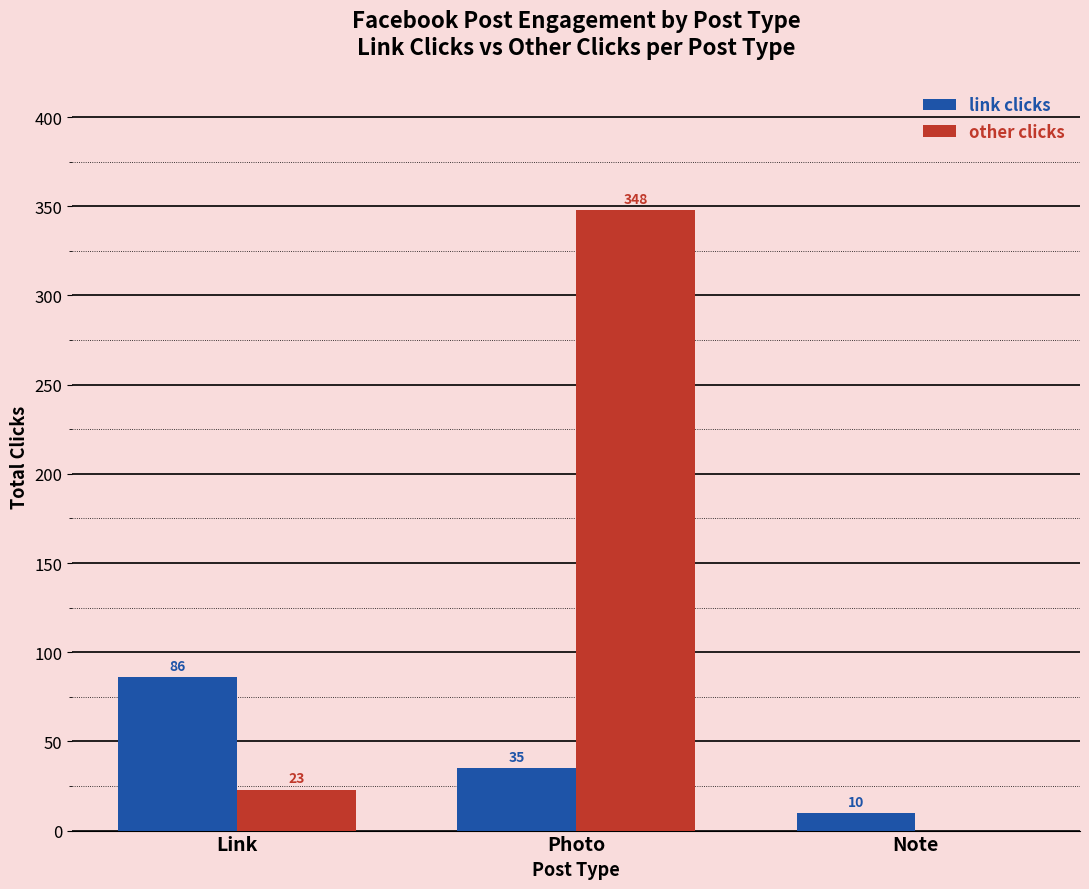

Reading left to right, transcribe all the data shown in this chart.

link clicks: 86	35	10
other clicks: 23	348	0